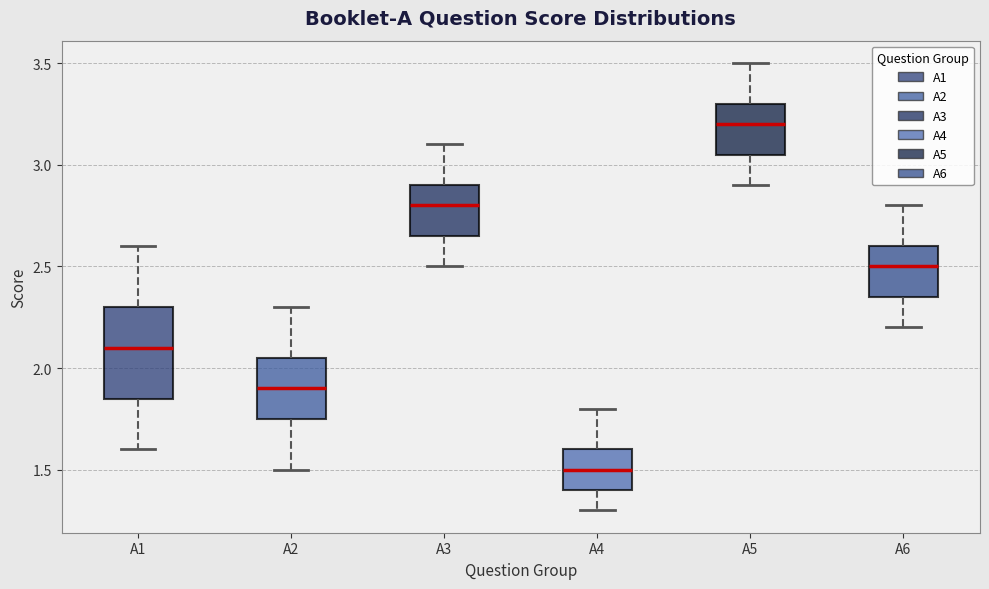

Reading left to right, transcribe this box plot: for each box, give where its median line is, the range the box spans, and where its two whiskers end, as read against the y-axis. The values are not printed on the chart, so give them approximately, as read against the axis.

A1: median 2.10, box 1.85 to 2.30, whiskers 1.60 to 2.60
A2: median 1.90, box 1.75 to 2.05, whiskers 1.50 to 2.30
A3: median 2.80, box 2.65 to 2.90, whiskers 2.50 to 3.10
A4: median 1.50, box 1.40 to 1.60, whiskers 1.30 to 1.80
A5: median 3.20, box 3.05 to 3.30, whiskers 2.90 to 3.50
A6: median 2.50, box 2.35 to 2.60, whiskers 2.20 to 2.80